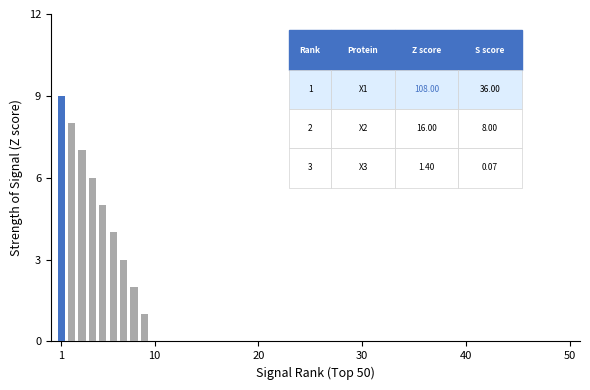

What is the sum of all values?

45